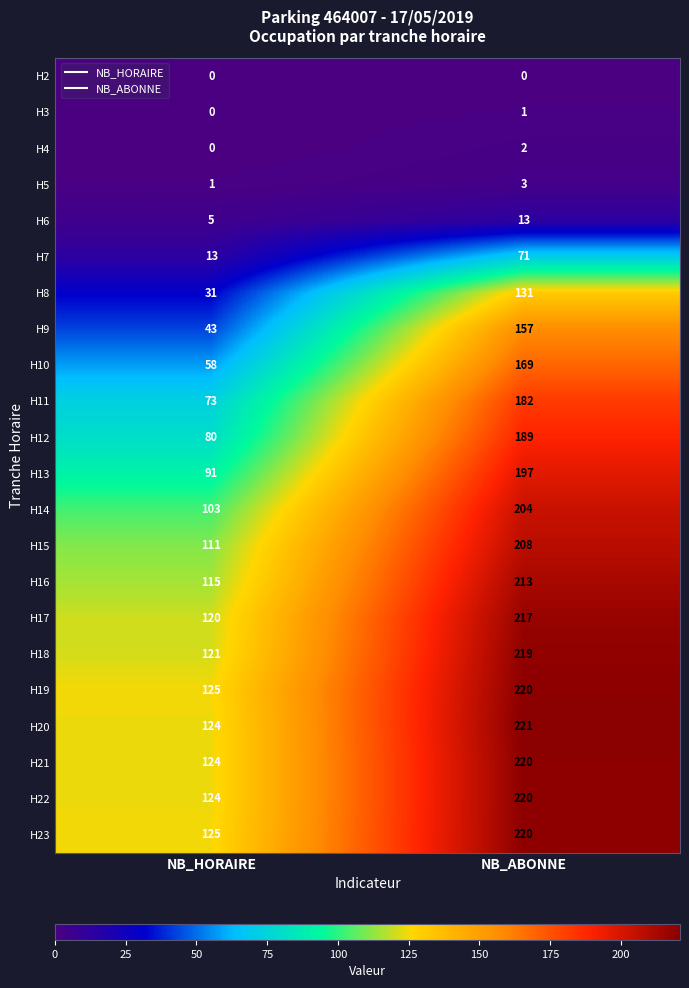

The value of H5 at NB_HORAIRE is 1. True or false?

True